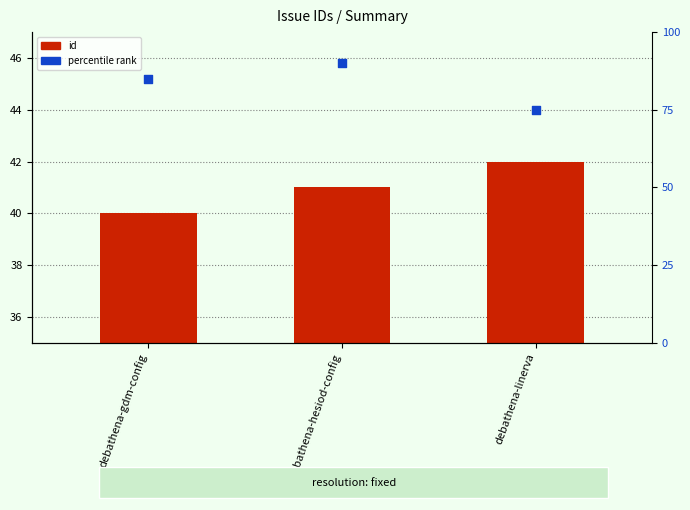

Which series has the widest spread of Y values?

percentile